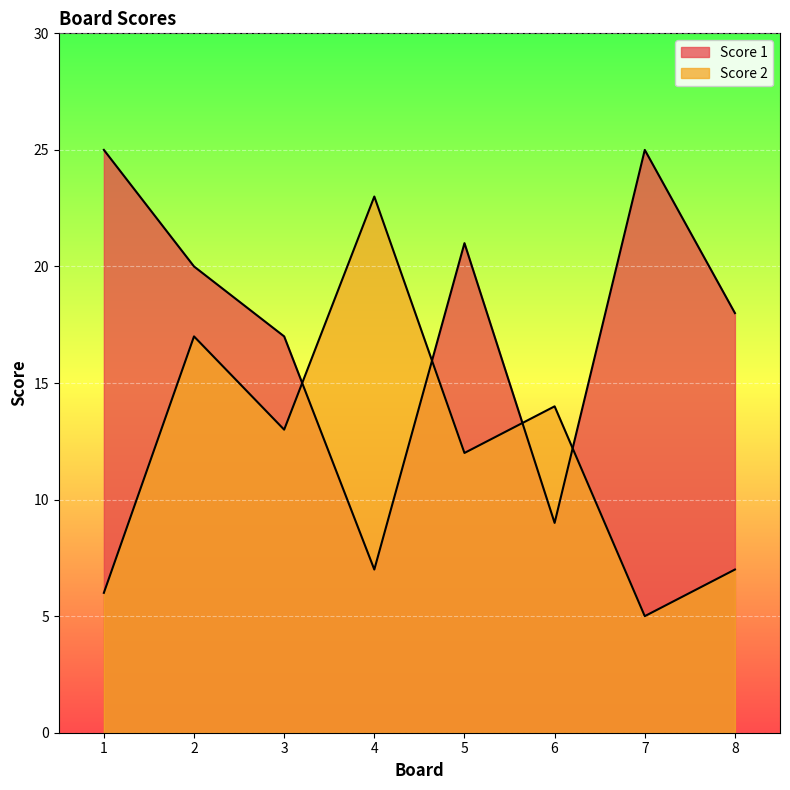

Rank the series at 4 from highest to lowest value.

Score 2, Score 1